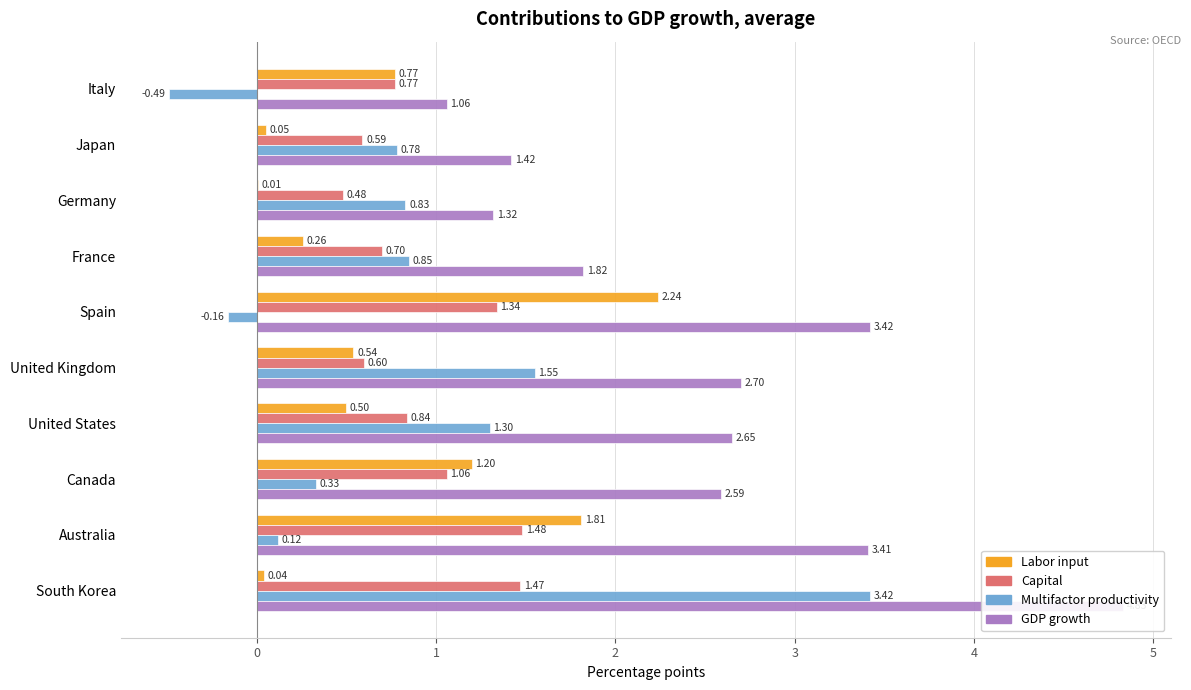

The value of Capital at Germany is 0.5. True or false?

True